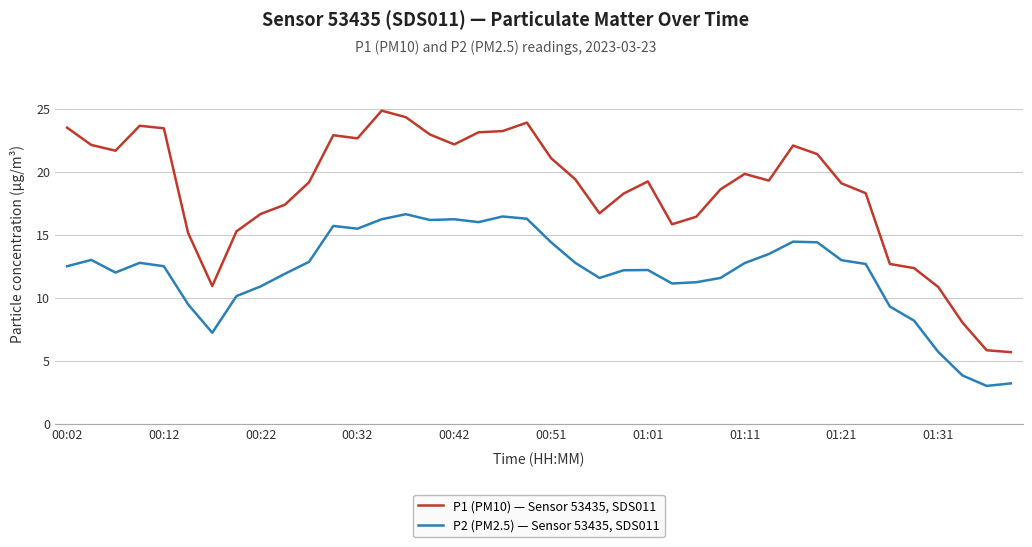

Which series has the widest spread of values?

P1 (PM10) — Sensor 53435, SDS011